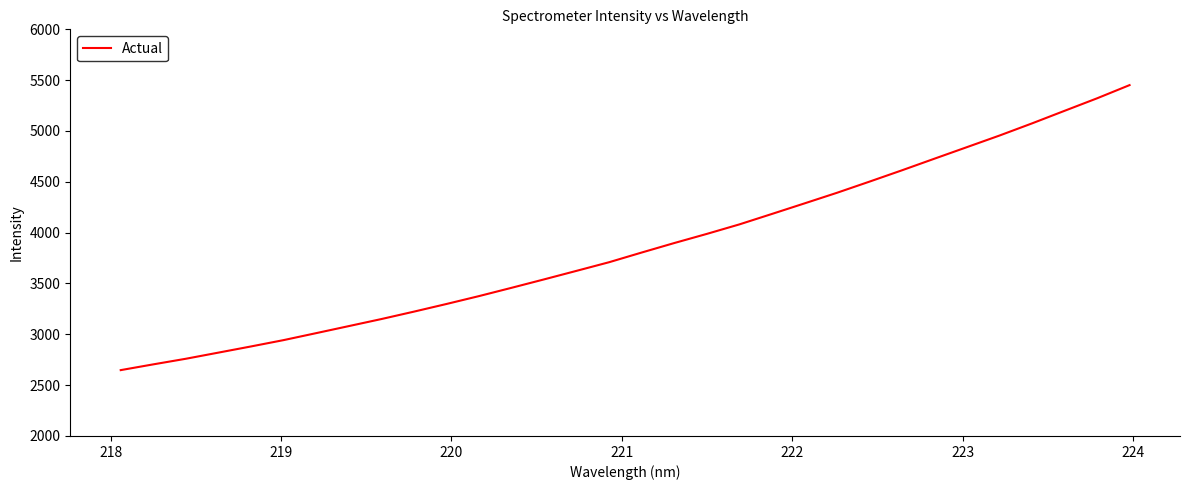

What is the average value?

3860.9